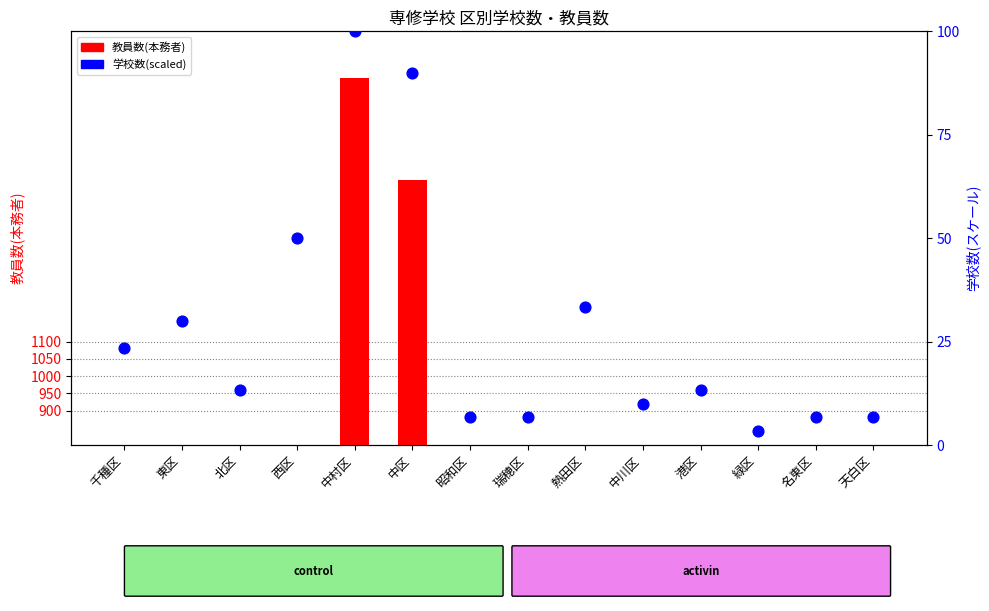

Which series reaches the maximum Y coordinate?

教員数(本務者)